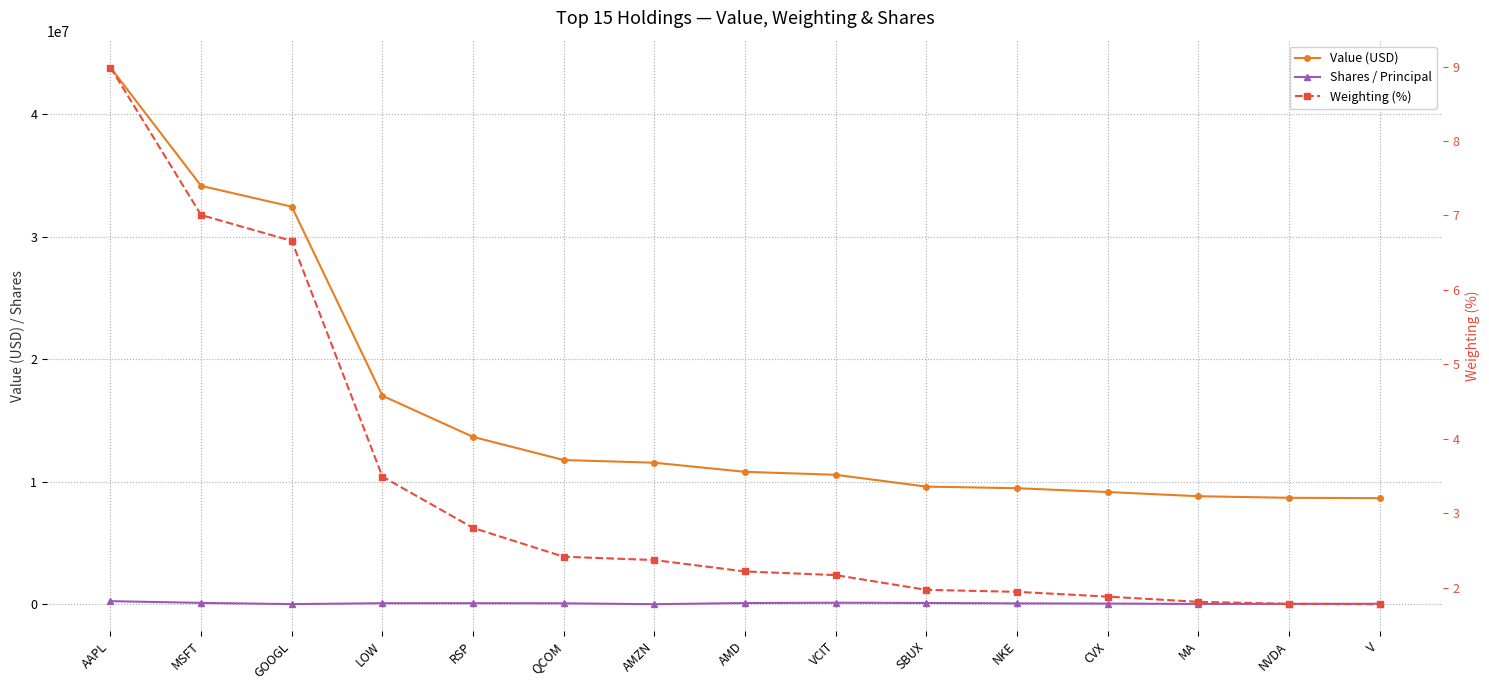

Rank the categories by Value (USD) value from highest to lowest.

AAPL, MSFT, GOOGL, LOW, RSP, QCOM, AMZN, AMD, VCIT, SBUX, NKE, CVX, MA, NVDA, V